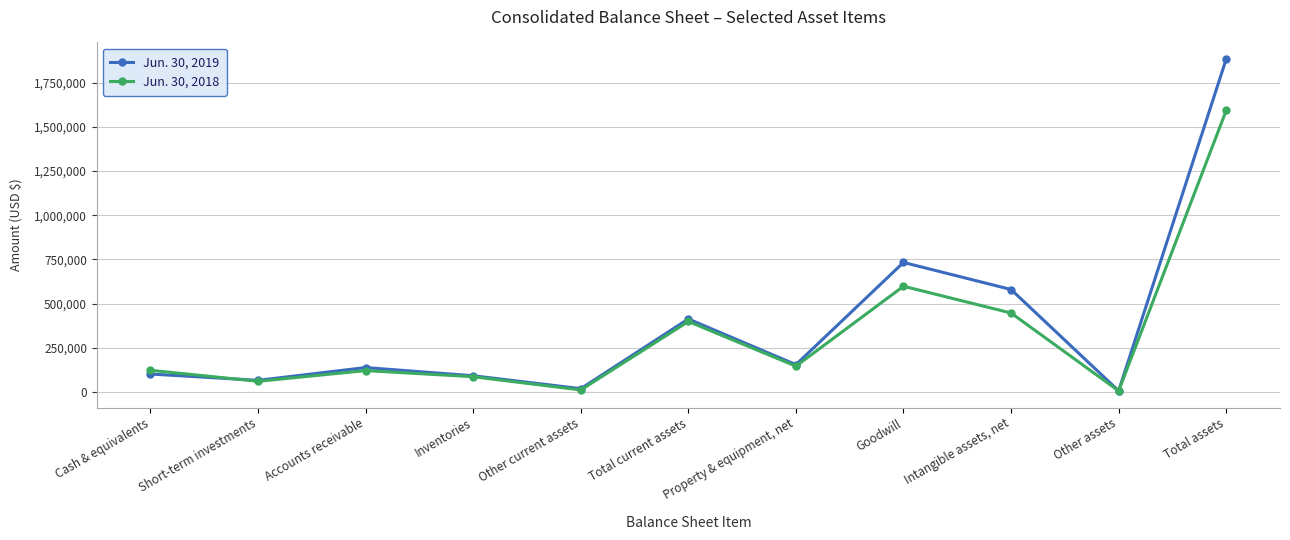

What is the difference between the Jun. 30, 2018 values at Property & equipment, net and Short-term investments?

85584